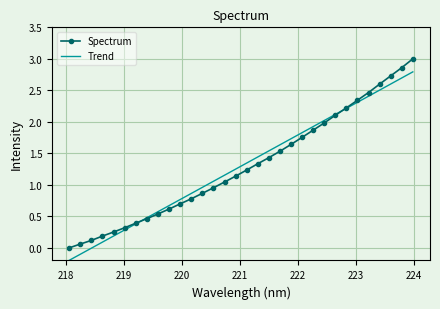

Which series has the widest spread of values?

Spectrum